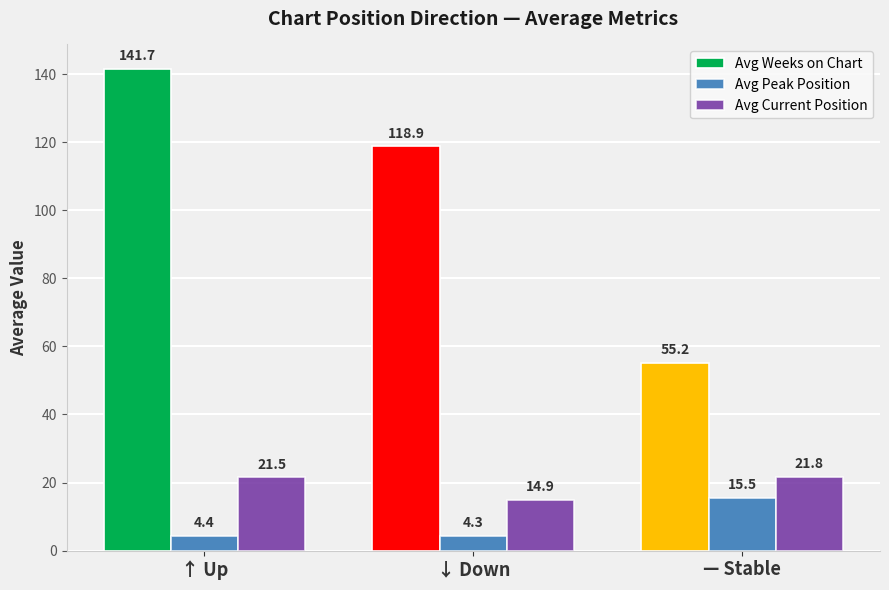

Are the bars horizontal?

No